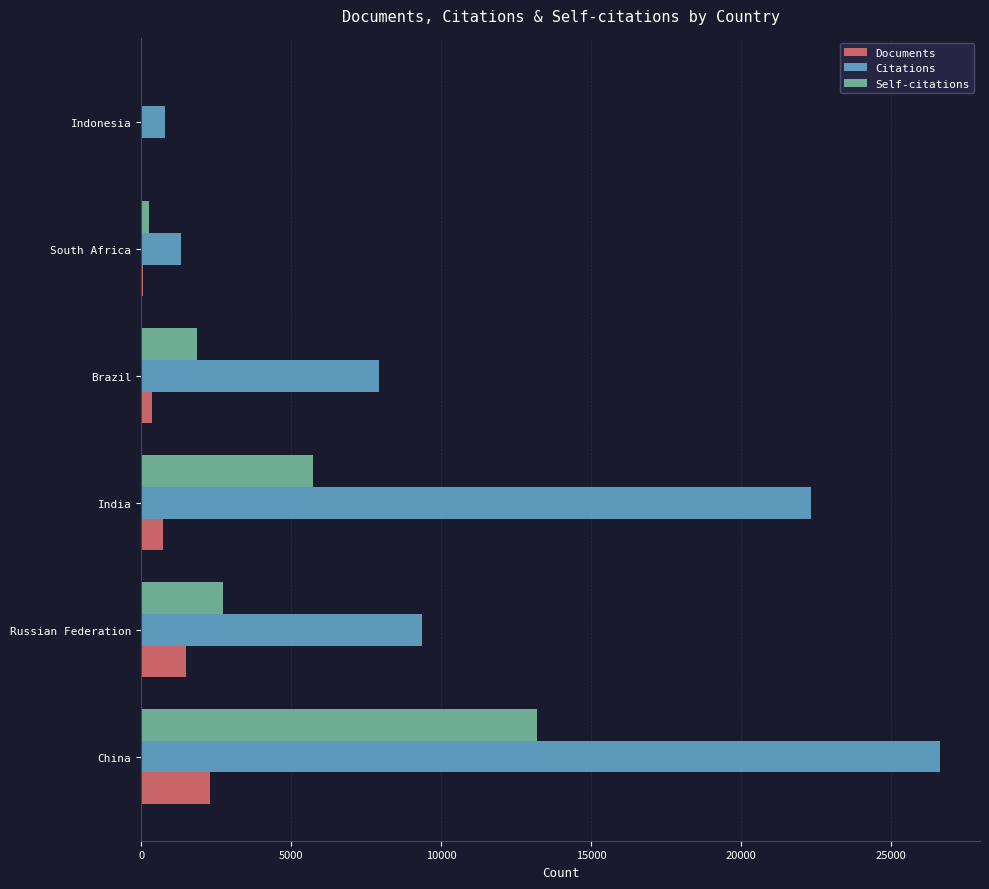

What is the average value of the Documents series?

826